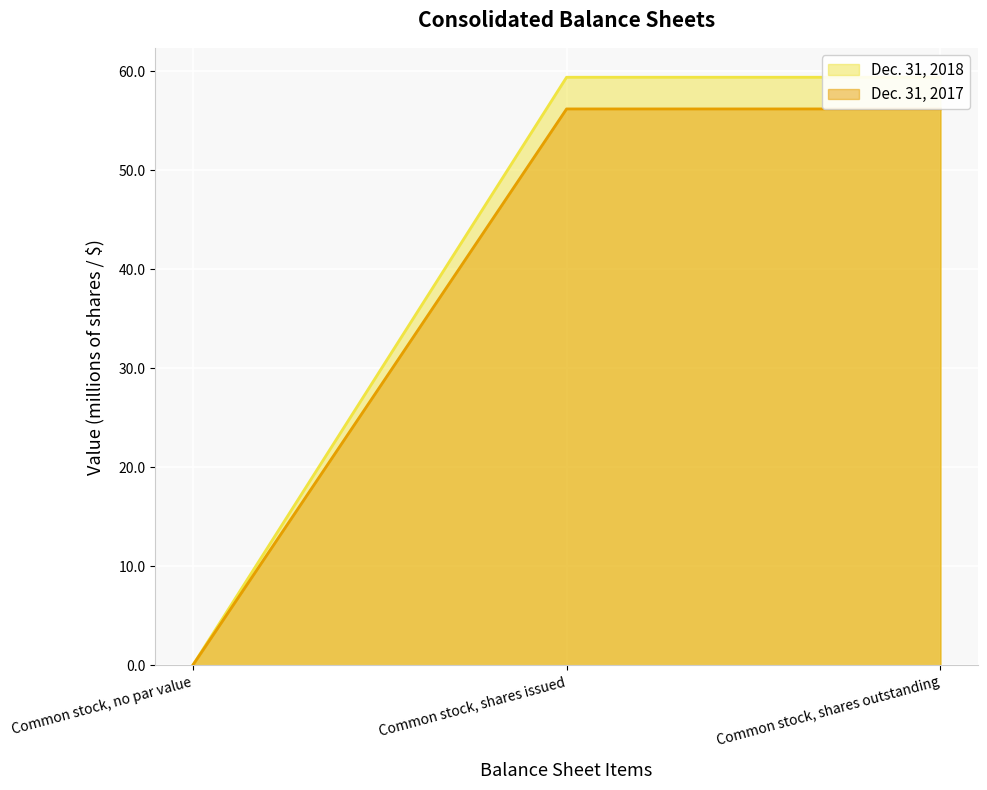

Reading left to right, extract all data points from this chart.

Dec. 31, 2018: 0.0	59.4	59.4
Dec. 31, 2017: 0.0	56.2	56.2